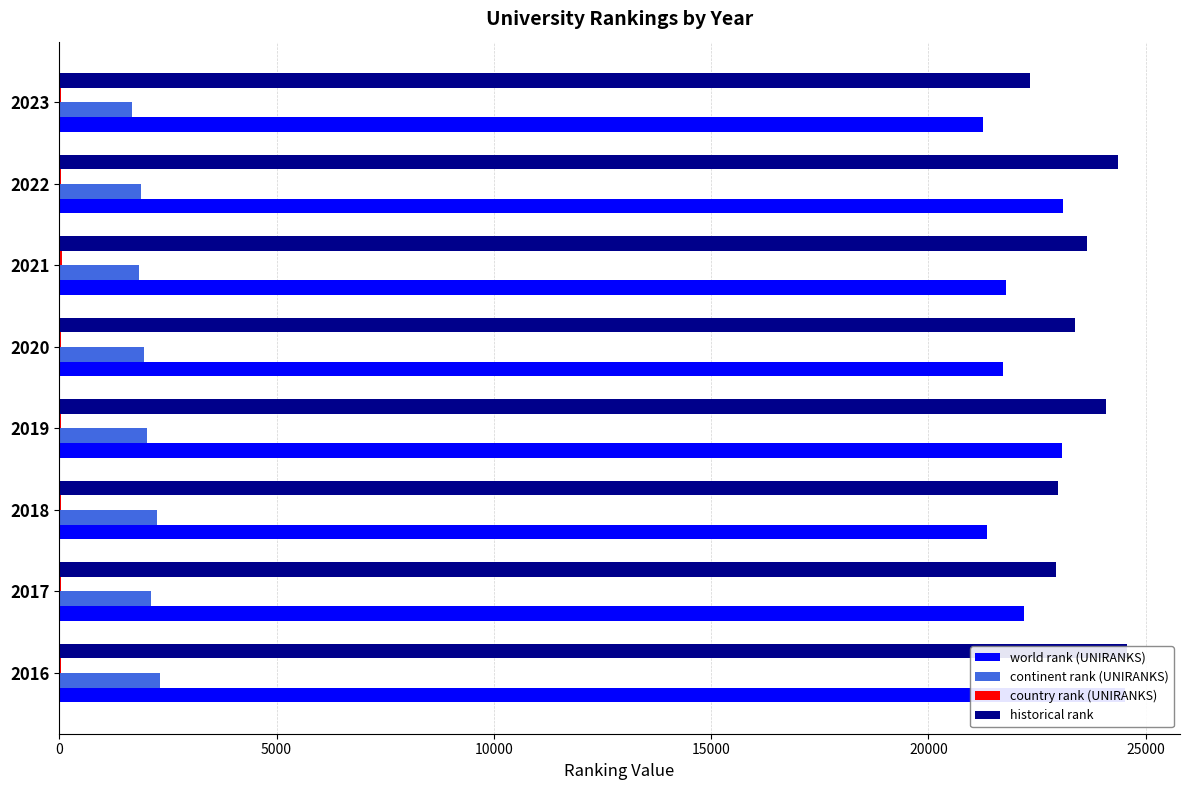

At how many categories does at least one series exceed 24503?

1